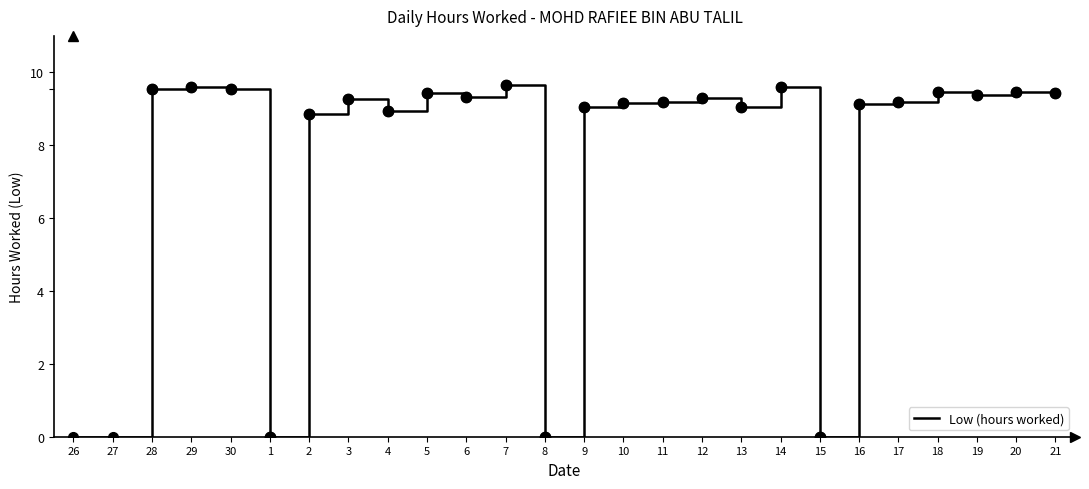

How many lines are shown in the chart?

1